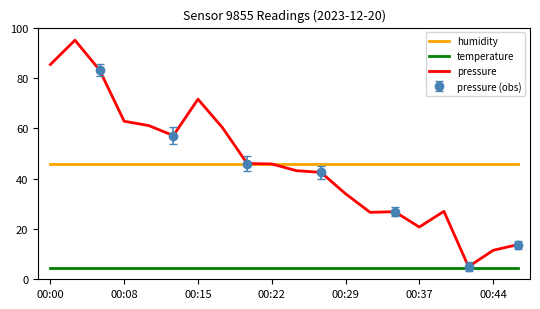

Is it true that humidity equals 65.9 at 00:15?

False